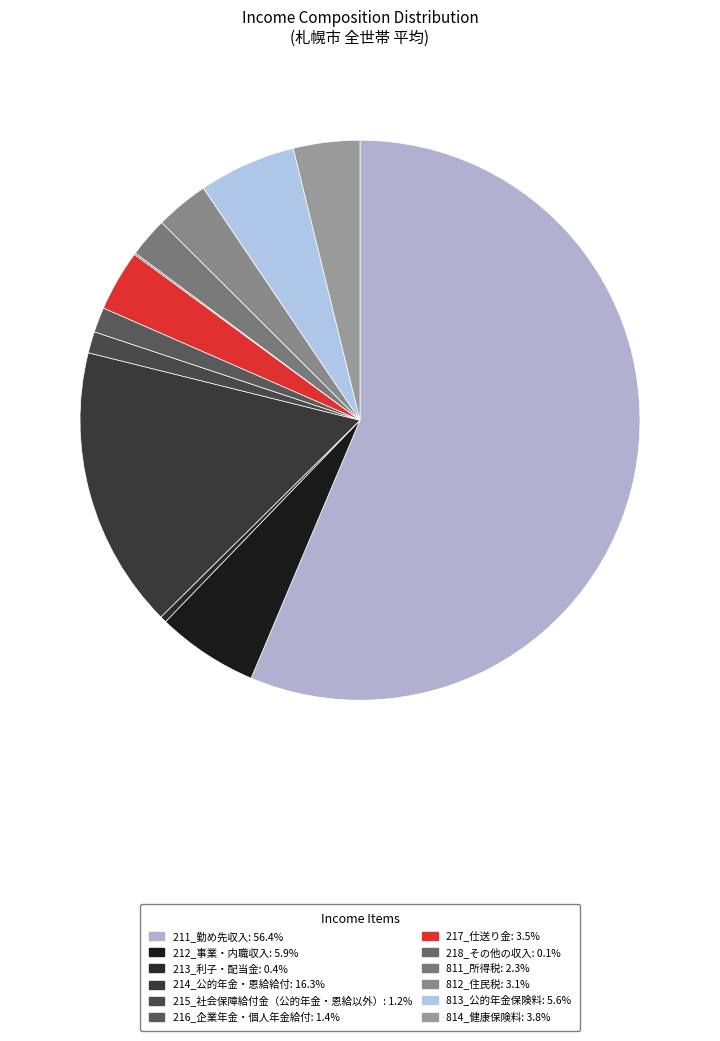

Combined, what portion of the pie is 216_企業年金・個人年金給付 and 217_仕送り金?

5.0%